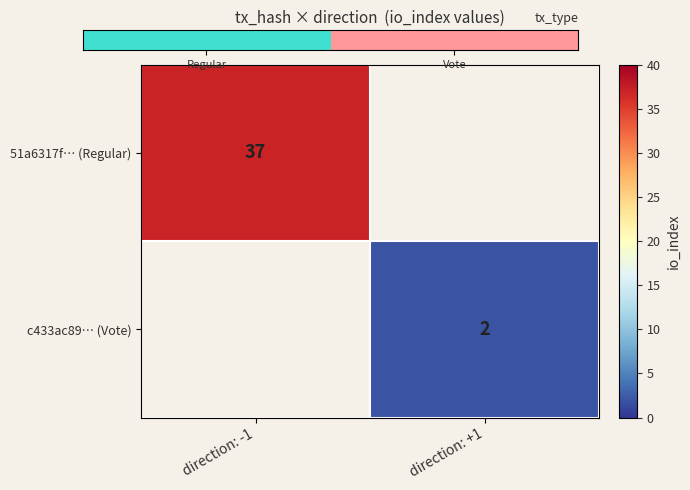

The c433ac89… (Vote) series shows 1 at direction: +1. True or false?

False